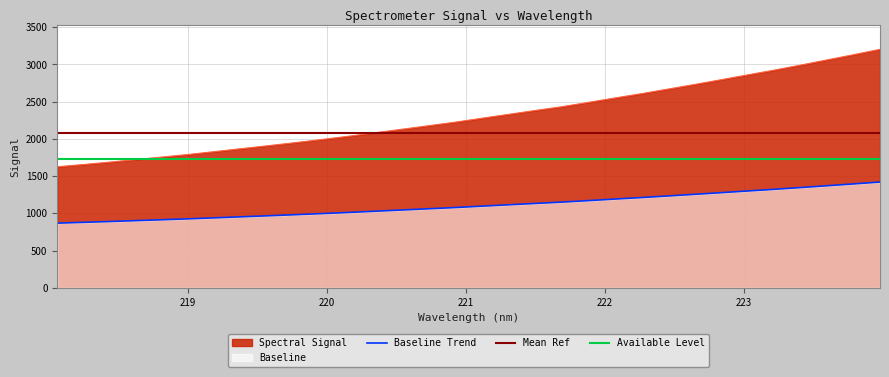

Which has a higher value, 223.5987 or 223.408?

223.5987